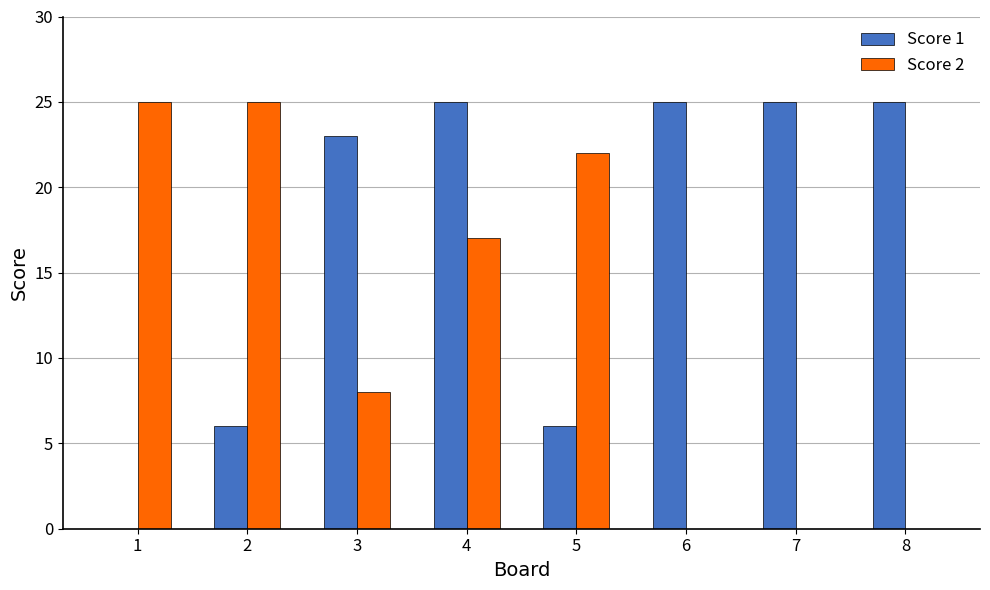

Are the bars grouped side by side (vs. stacked)?

Yes